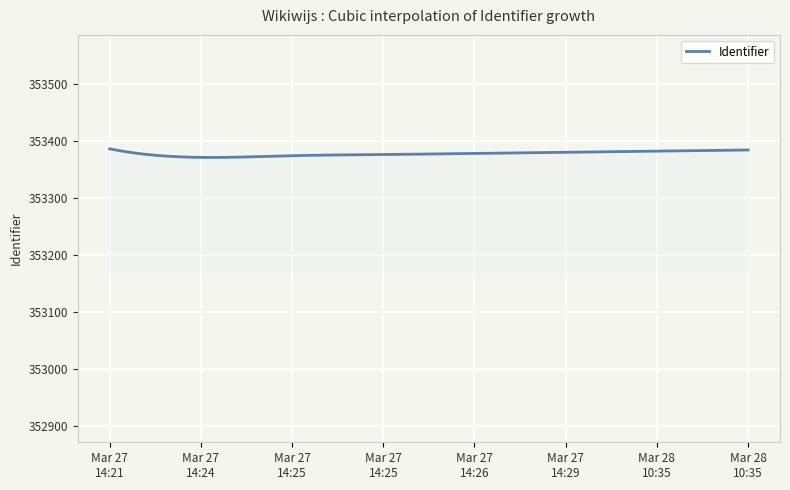

What is the smallest value displayed?

353370.9